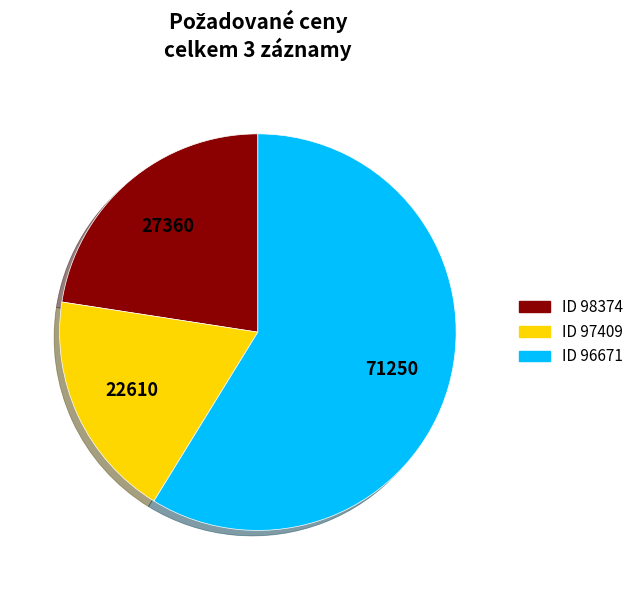

Is there a majority slice in this chart?

Yes